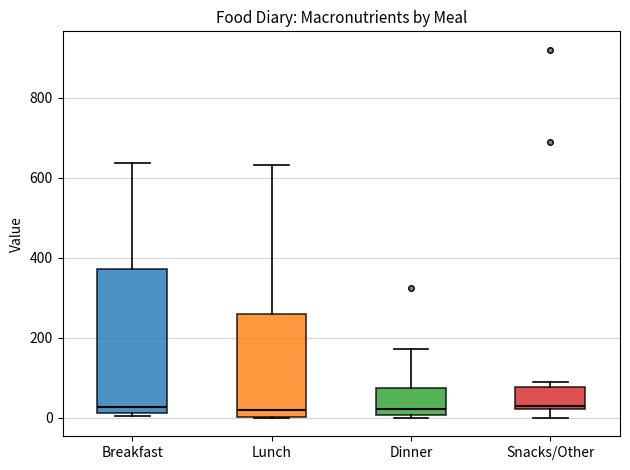

Comparing the boxes themselves (not the whiskers), which one is the tallest?

Breakfast